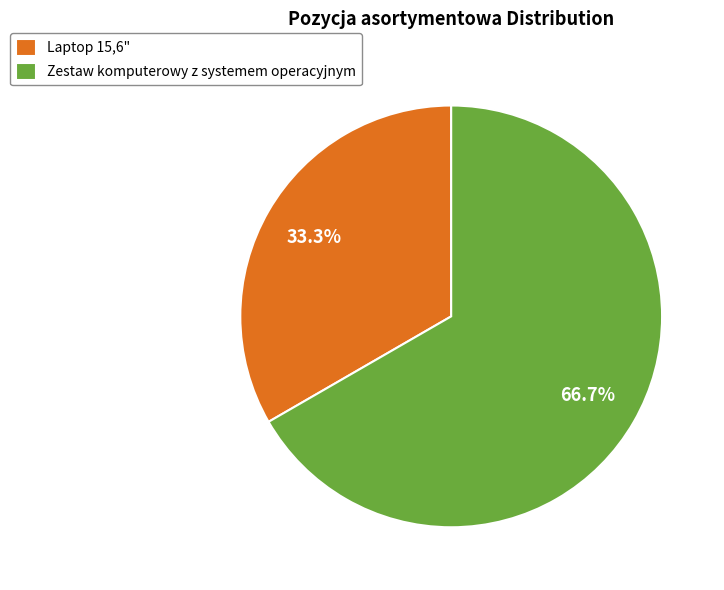

What is the ratio of the value at Zestaw komputerowy z systemem operacyjnym to the value at Laptop 15,6"?

2.0